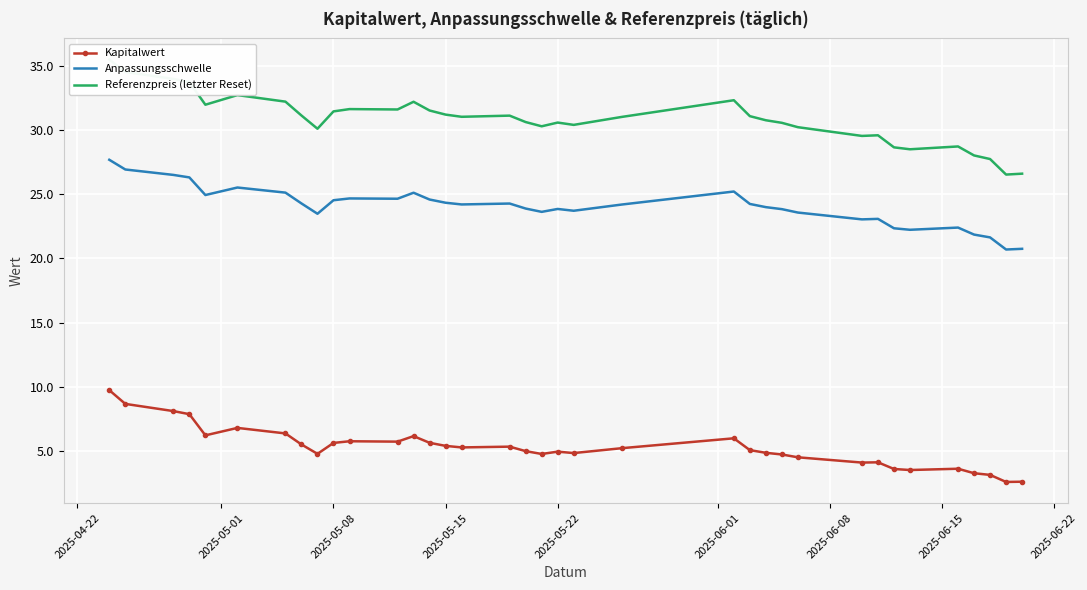

How many categories are shown in the chart?

36